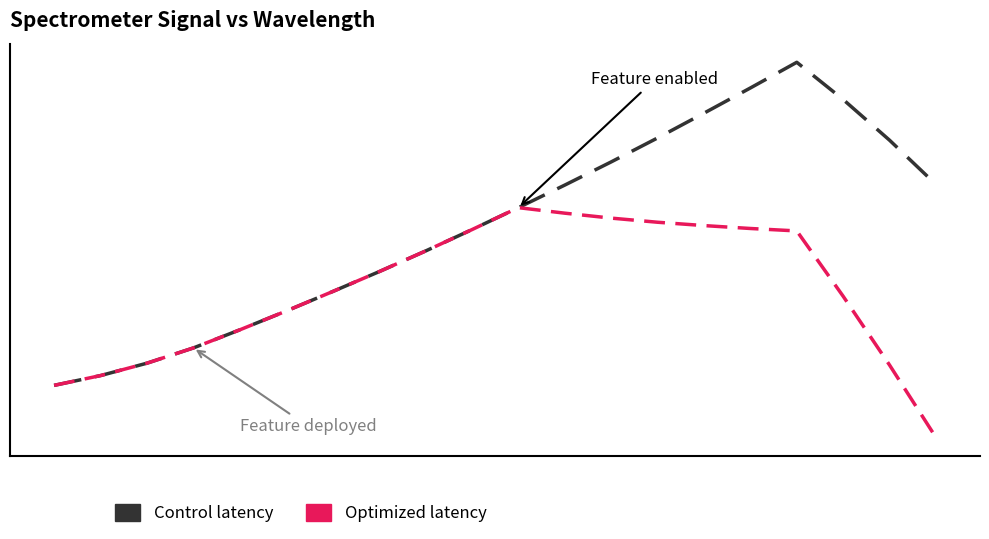

Reading right to left, list all the values displayed in this chart.

Control latency: 0.7	0.8	0.8	0.9	0.9	0.8	0.8	0.7	0.7	0.6	0.6	0.6	0.5	0.5	0.5	0.4	0.4	0.4	0.3	0.3
Optimized latency: 0.2	0.4	0.5	0.6	0.6	0.6	0.6	0.6	0.6	0.6	0.6	0.6	0.5	0.5	0.5	0.4	0.4	0.4	0.3	0.3